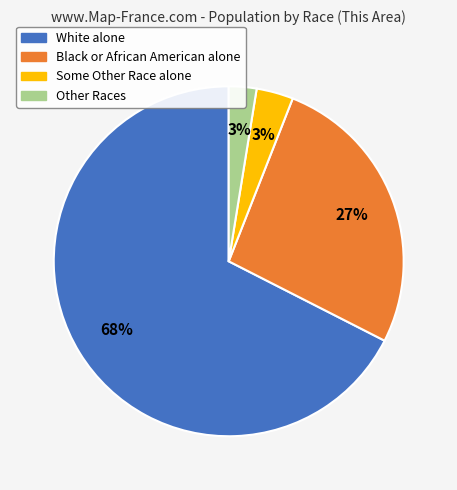

Count the number of slices in the pie.

4